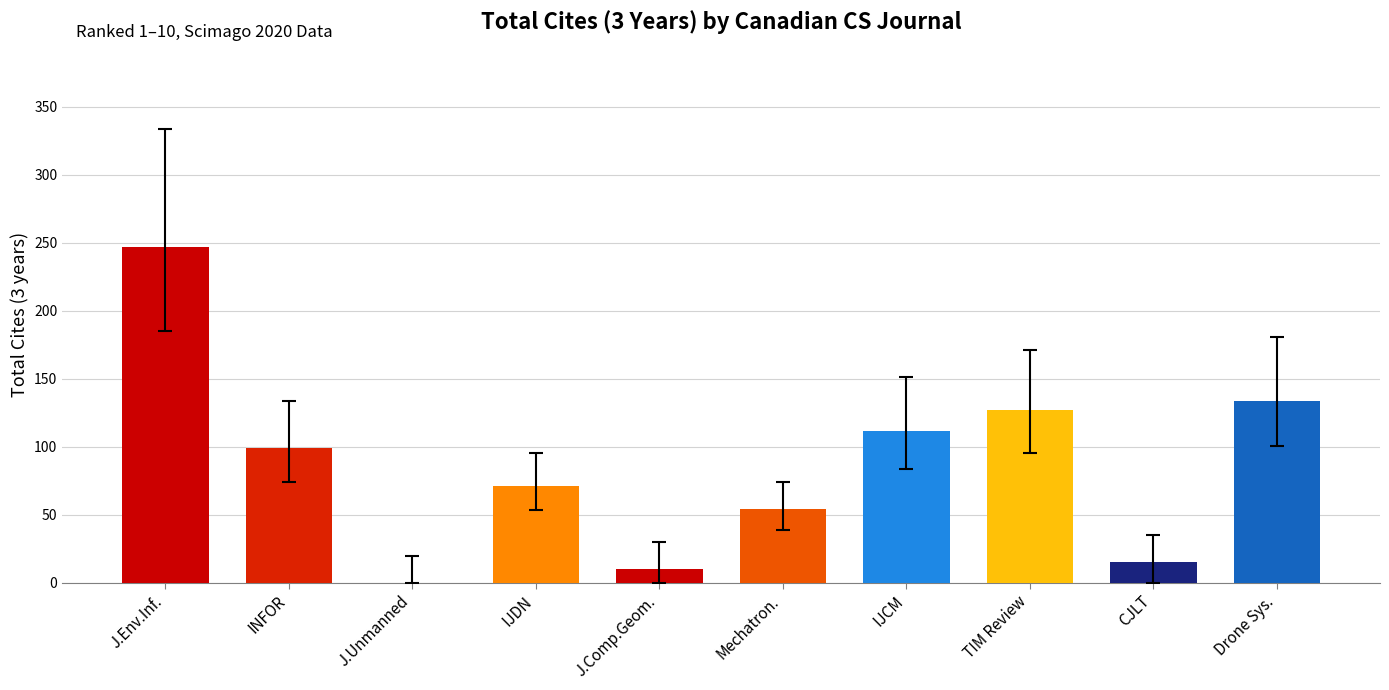

How many values are above zero?

9